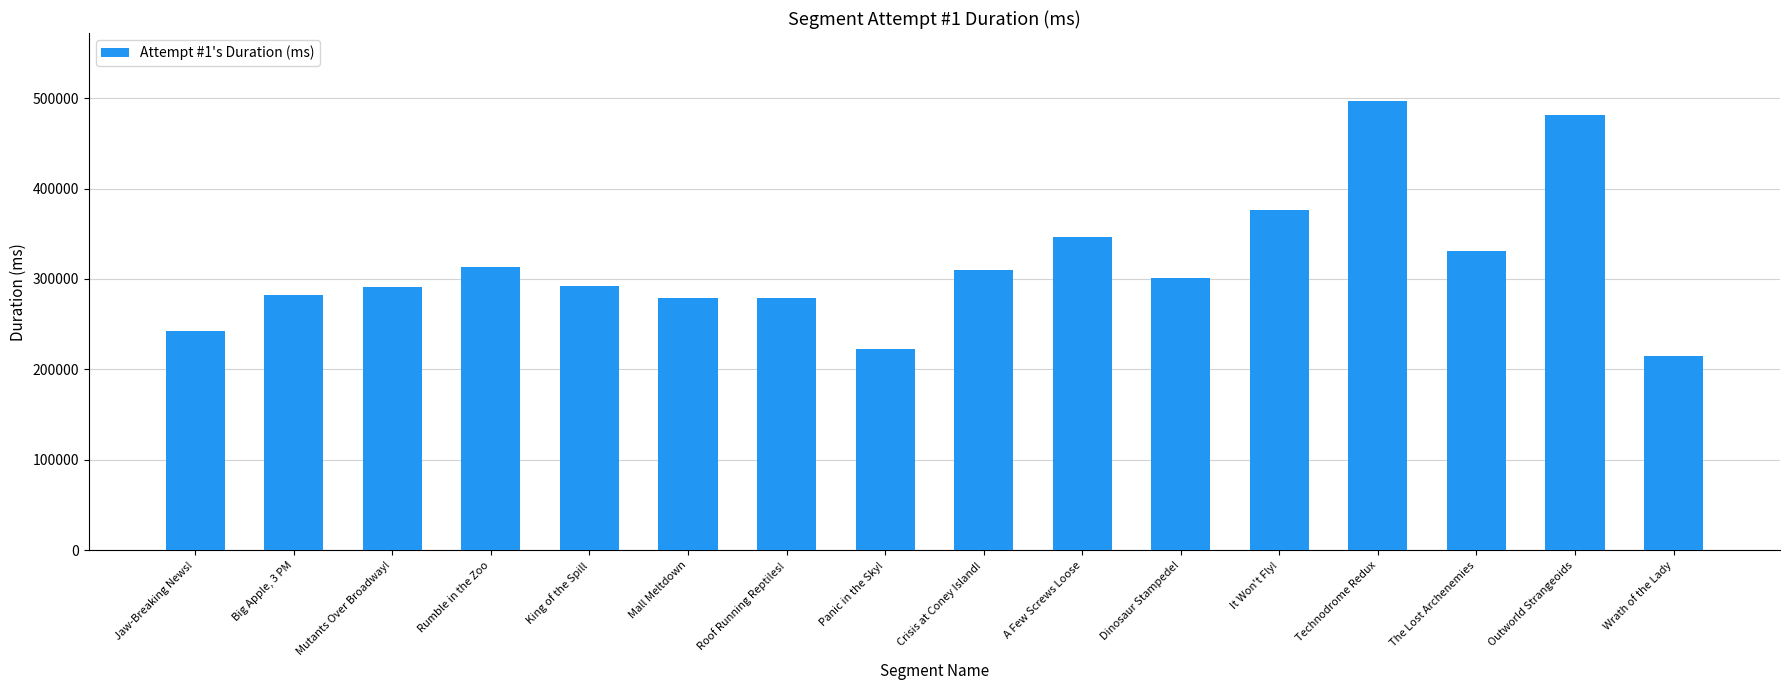

What is the sum of all values?

5060299